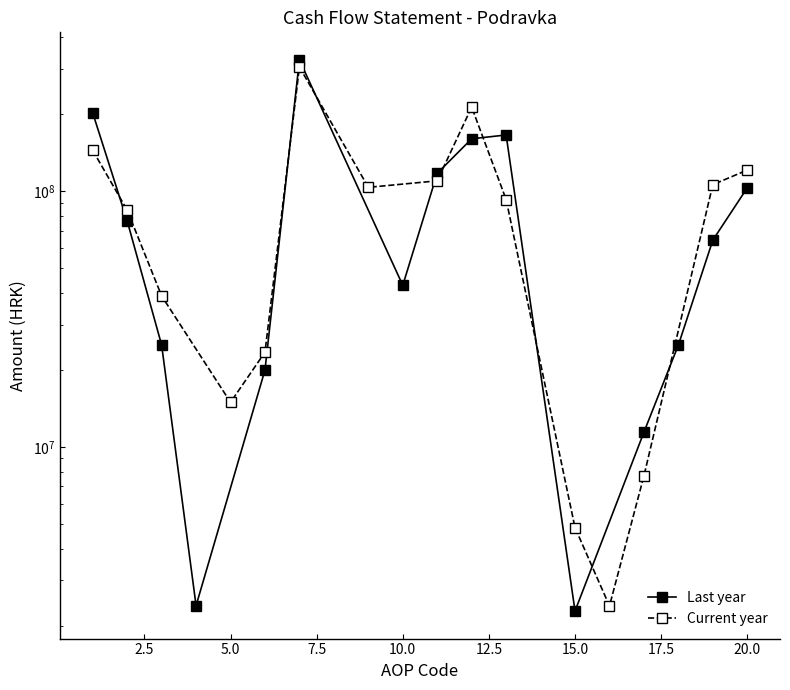

Count the number of categories in the chart.

15